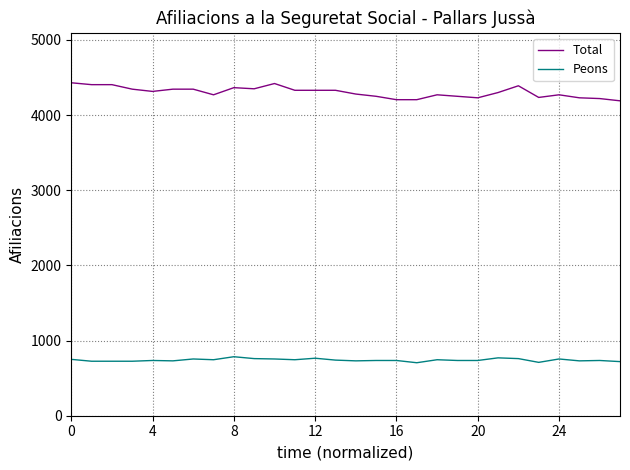

Which series has the widest spread of values?

Total